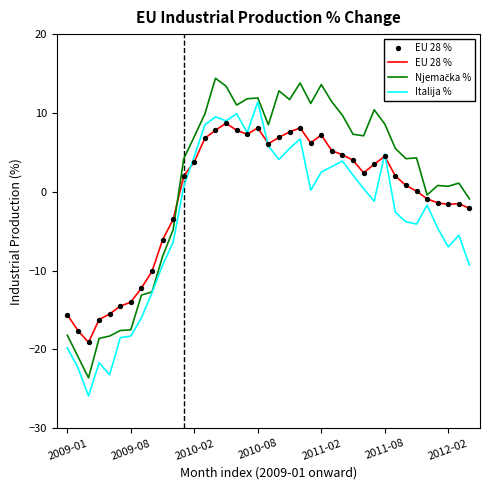

What is the minimum value for Italija %?

-25.9